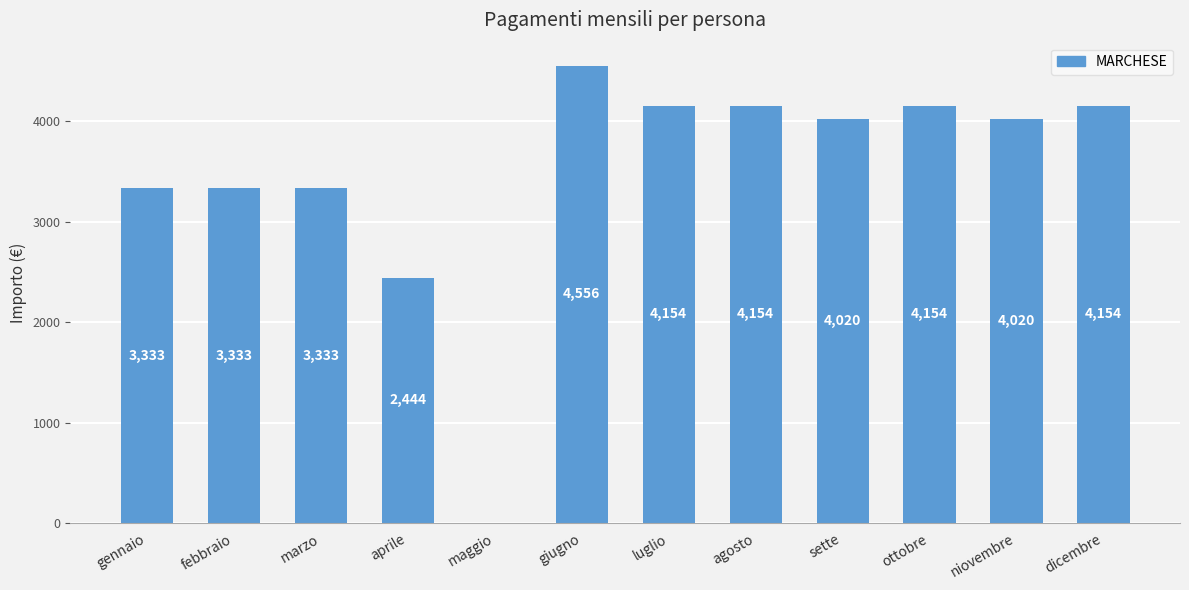

Is it true that the value at maggio is 0.0?

True